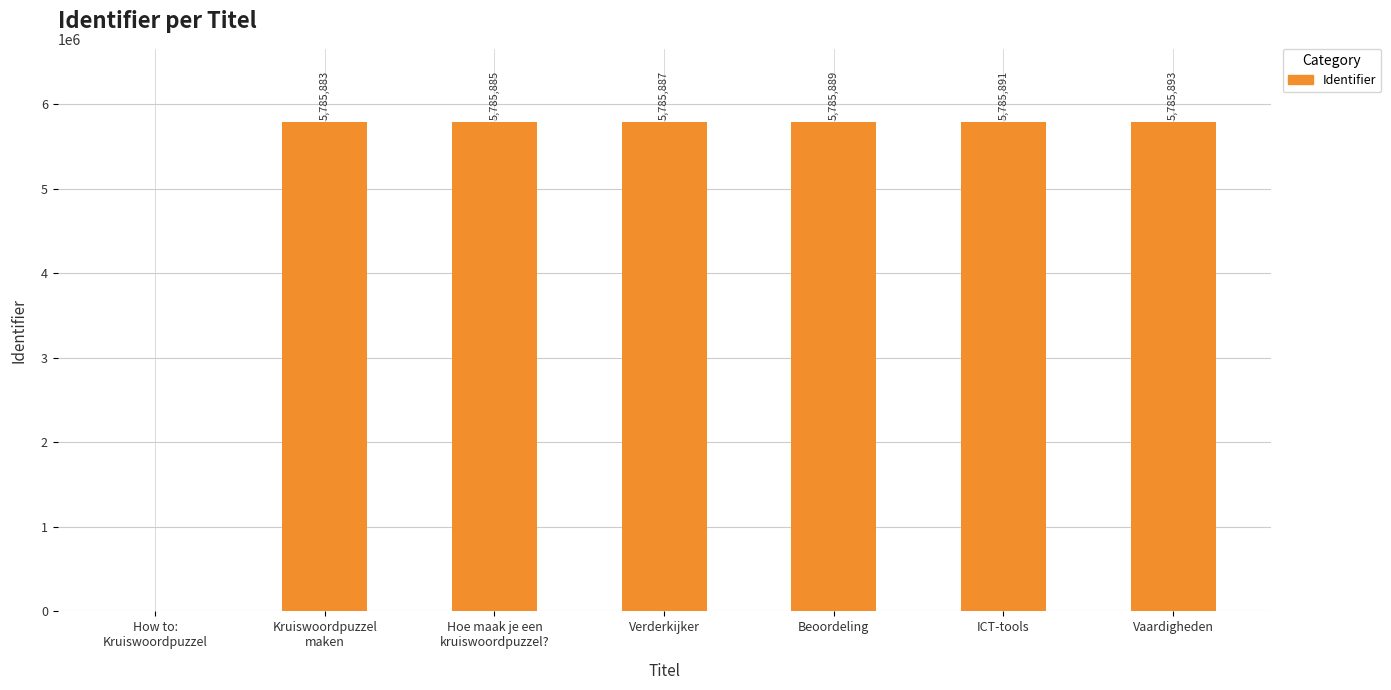

What is the sum of all values?

34715328